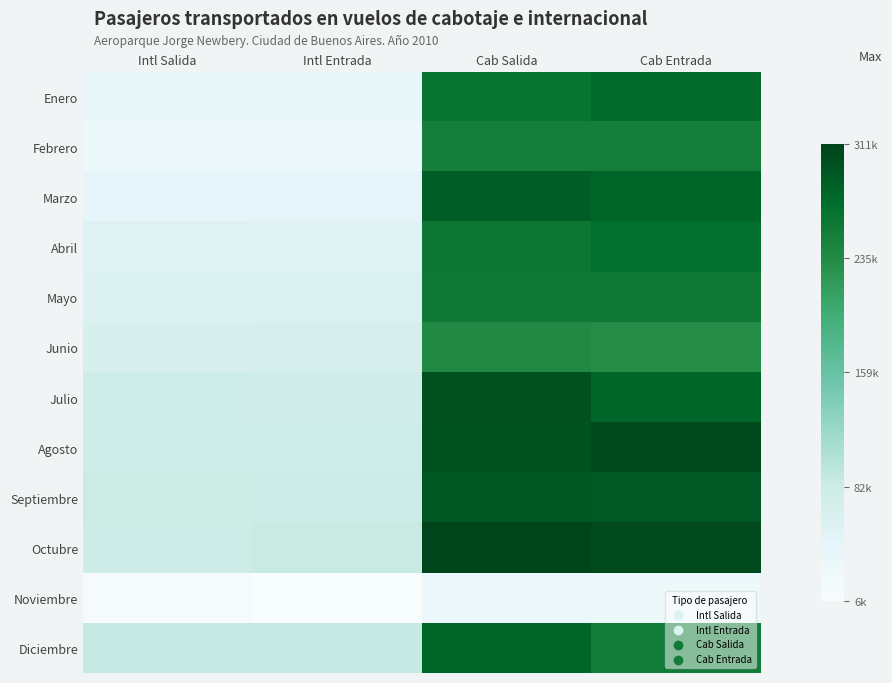

At how many categories does at least one series exceed 100416?

2